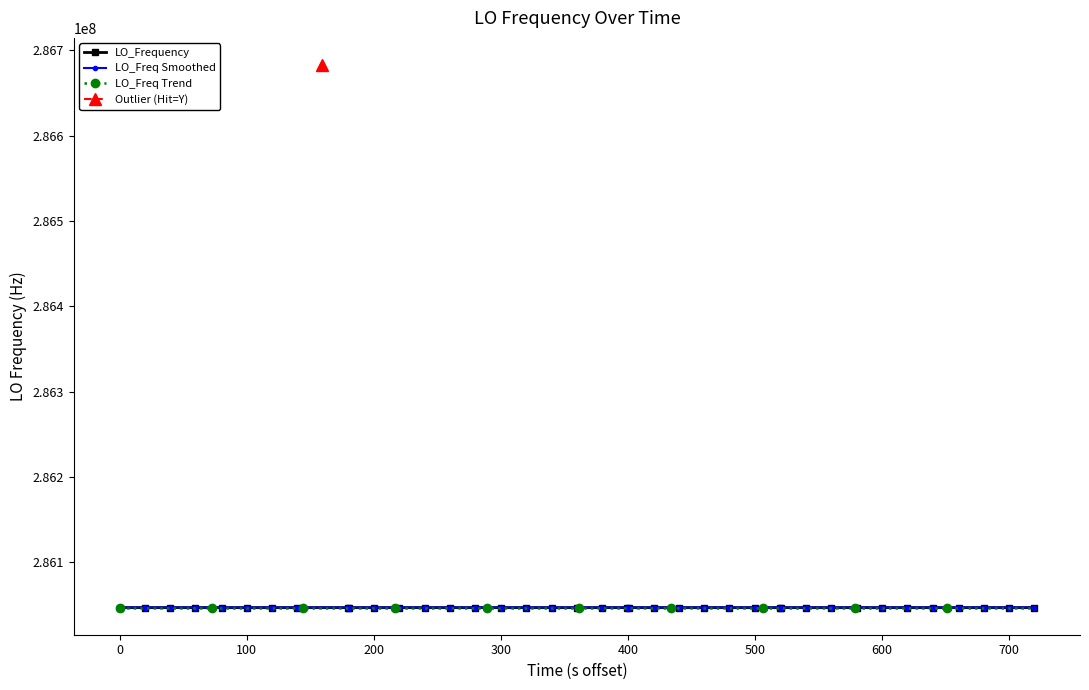

Is it true that the value at 15 is 147642645.6?

False